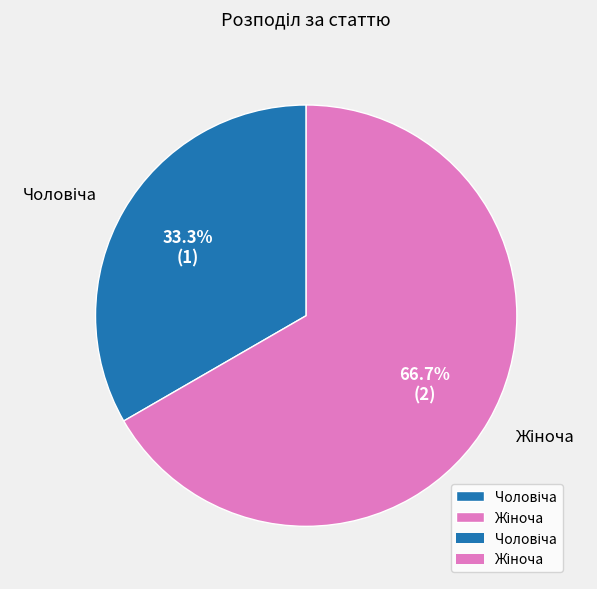

Does any single category account for the majority?

Yes